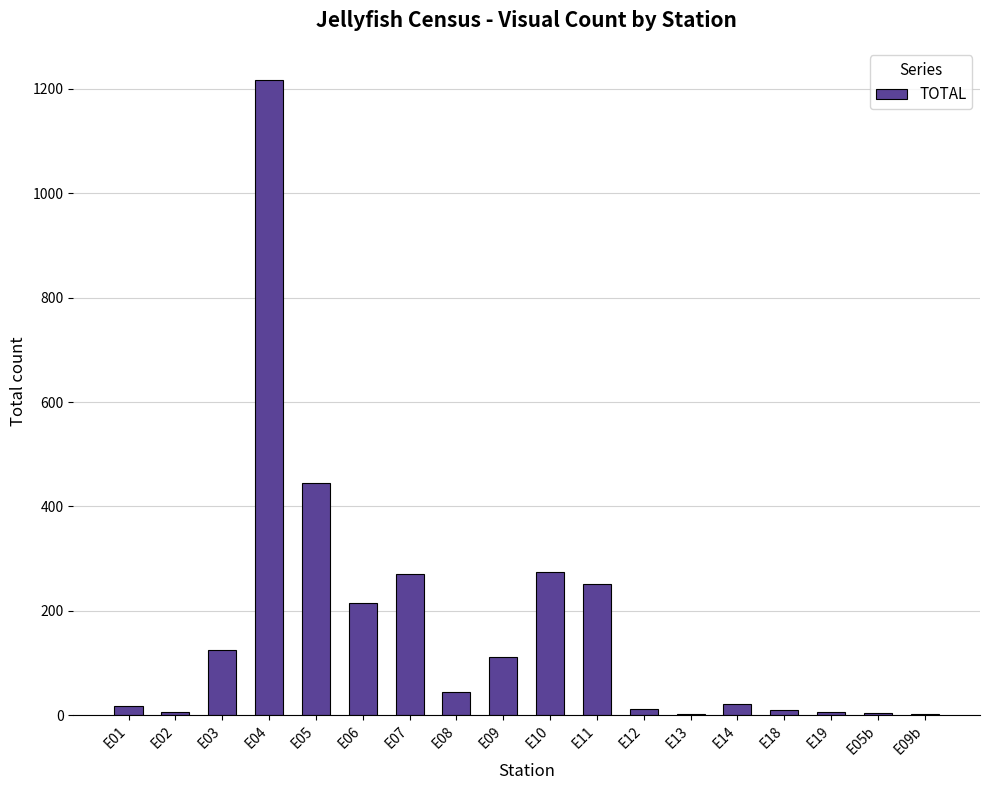

At which label is the value closest to 609?

E05